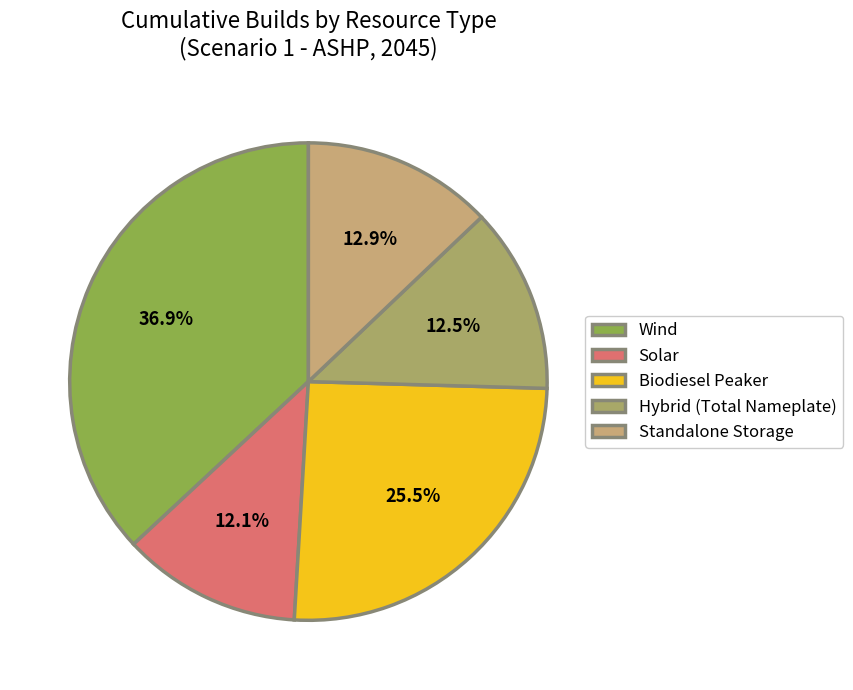

Does Wind account for over 50% of the chart?

No